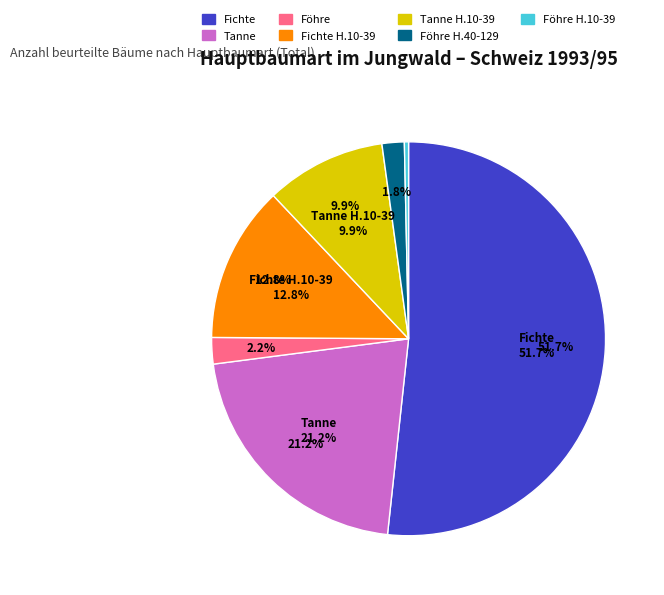

How many slices are in this pie chart?

7